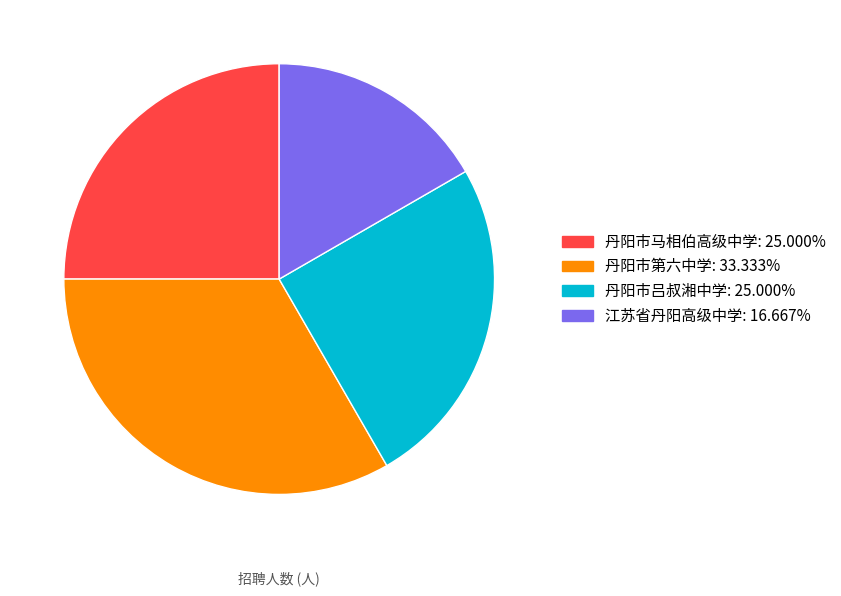

The 丹阳市吕叔湘中学 slice represents 25% of the pie. True or false?

True